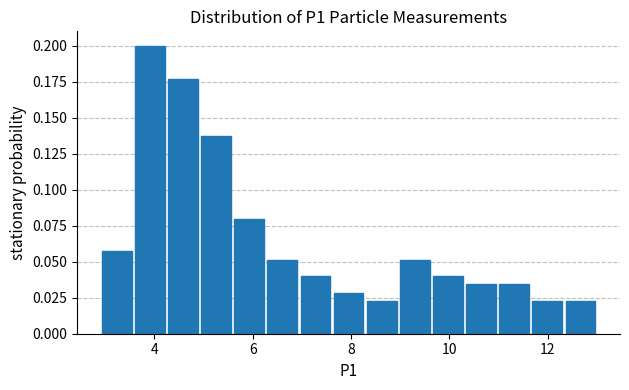

Around what value on the x-axis is the tallest bar? Give the approximate position of its centre, as read against the axis.

4.0